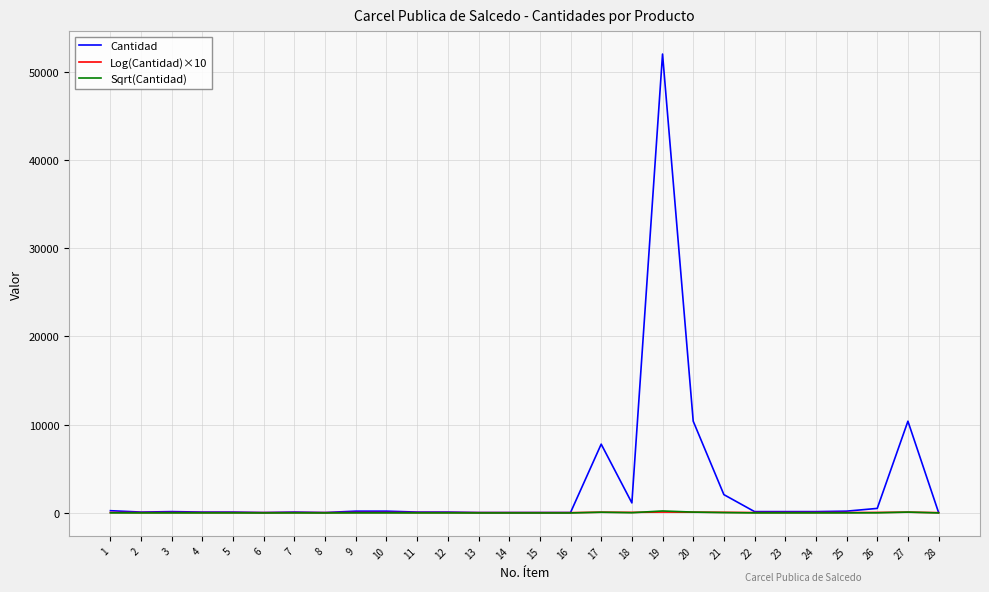

What is the total value across all series at 23?

219.1